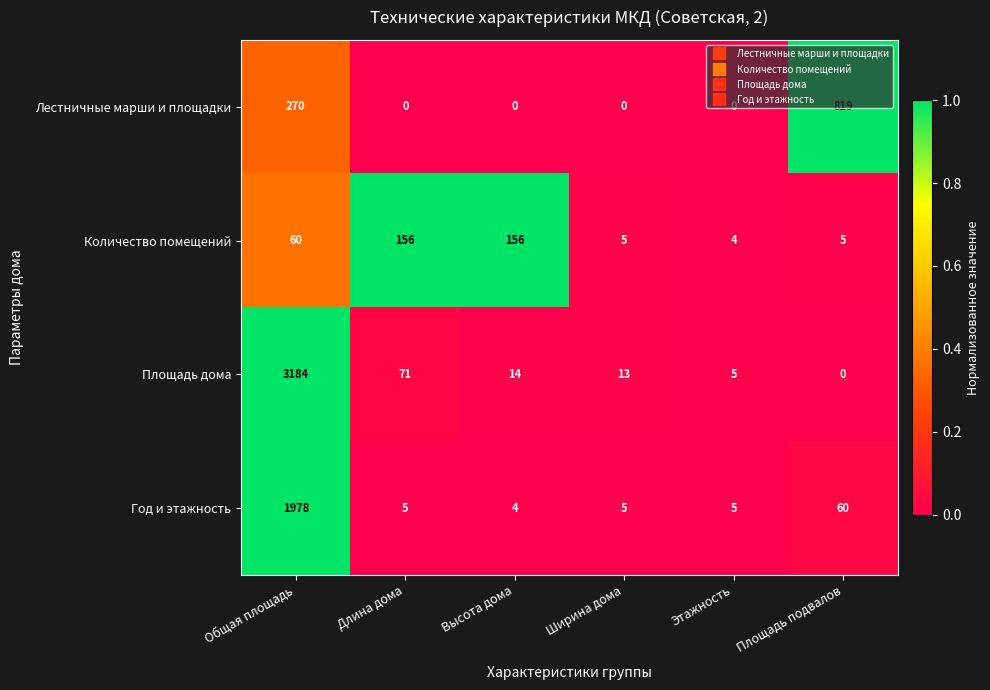

What is the average value of the Лестничные марши и площадки series?

182